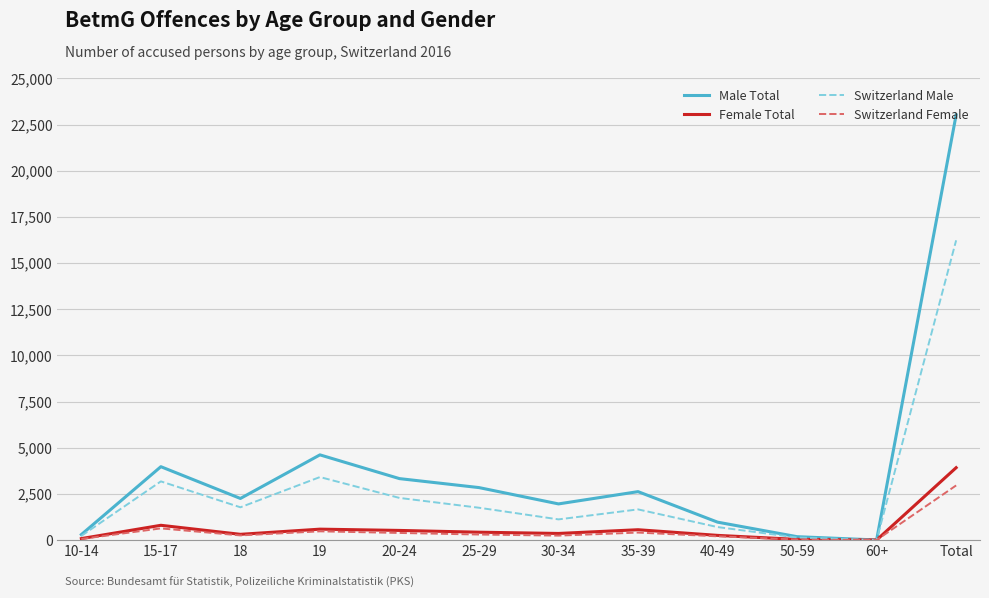

At which category is the sum across all series the highest?

Total